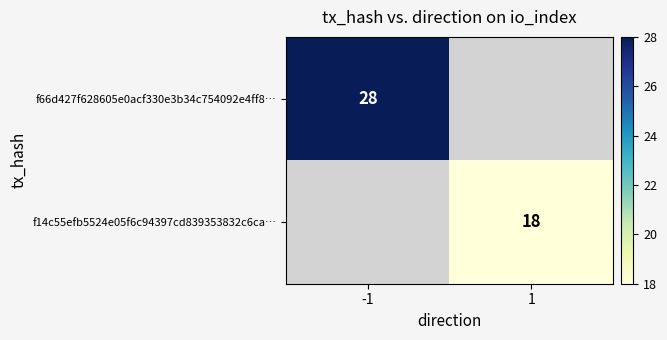

The value of f14c55efb5524e05f6c94397cd839353832c6ca… at 1 is 18. True or false?

True